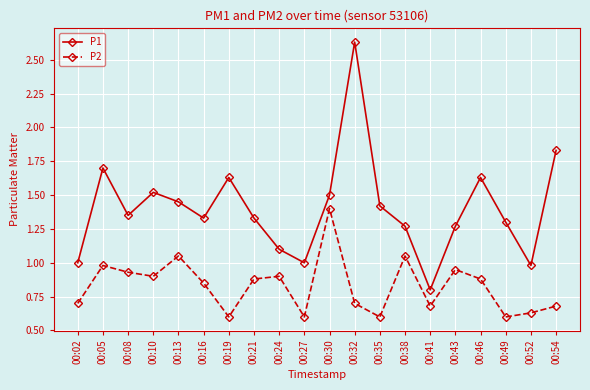

Between 00:05 and 00:13, which series saw the biggest shift?

P1